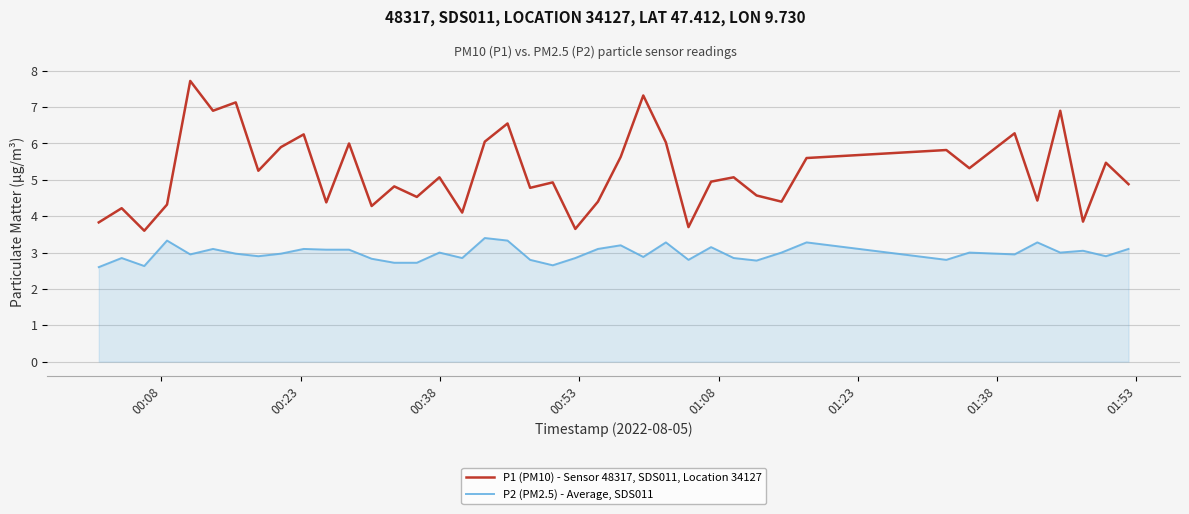

Which series has the largest total across all categories?

P1 (PM10) - Sensor 48317, SDS011, Location 34127